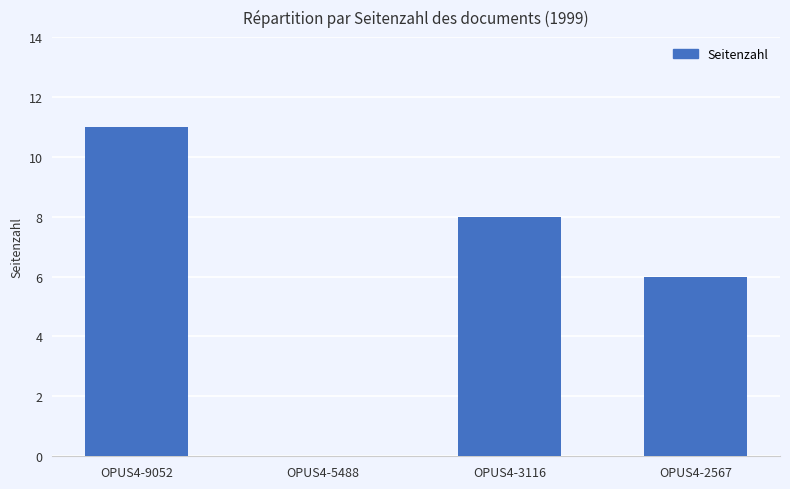

Reading left to right, list all the values displayed in this chart.

OPUS4-9052=11	OPUS4-5488=0	OPUS4-3116=8	OPUS4-2567=6